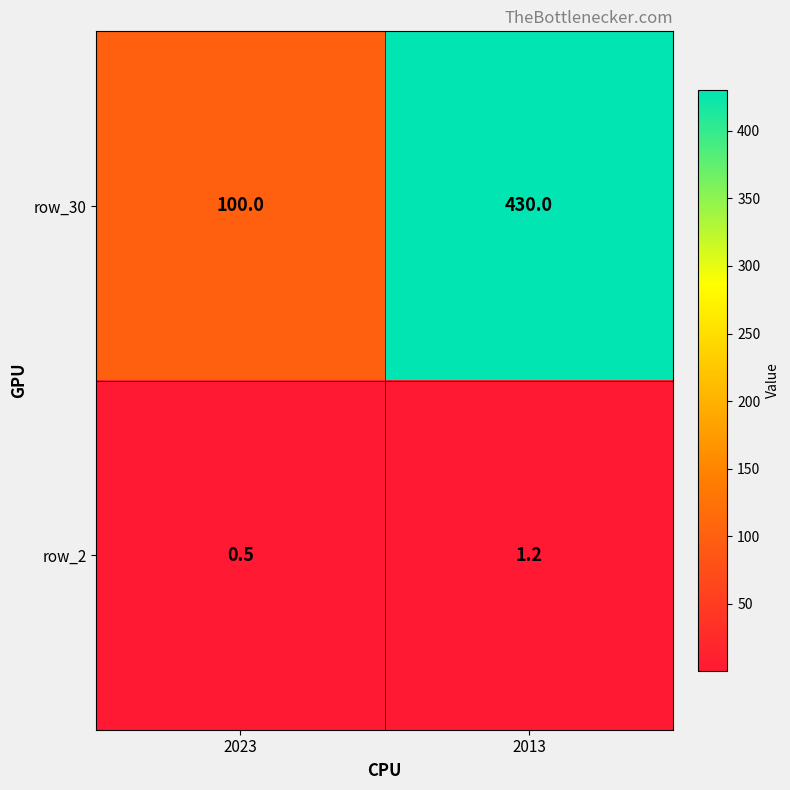

How many categories are shown in the chart?

2